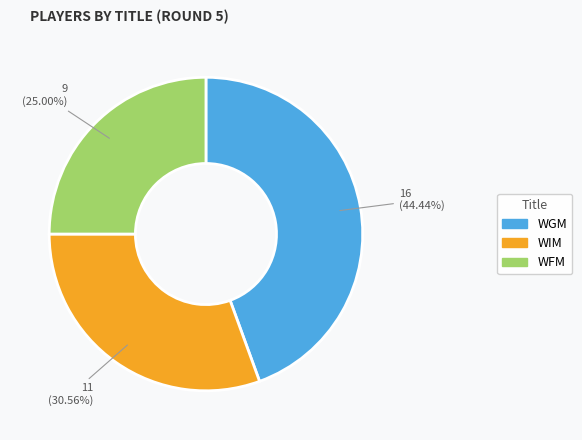

Is WFM the majority of the pie?

No